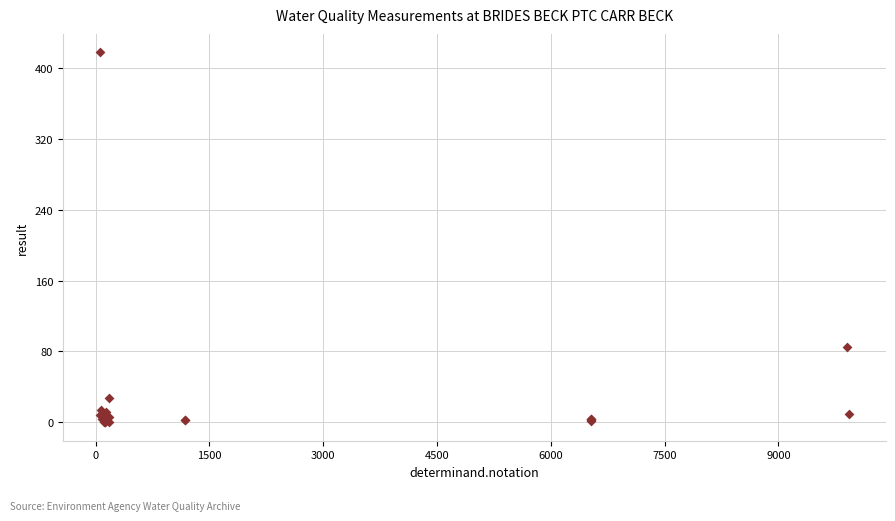

What Y value in the scatter plot is closest to 209?

85.0